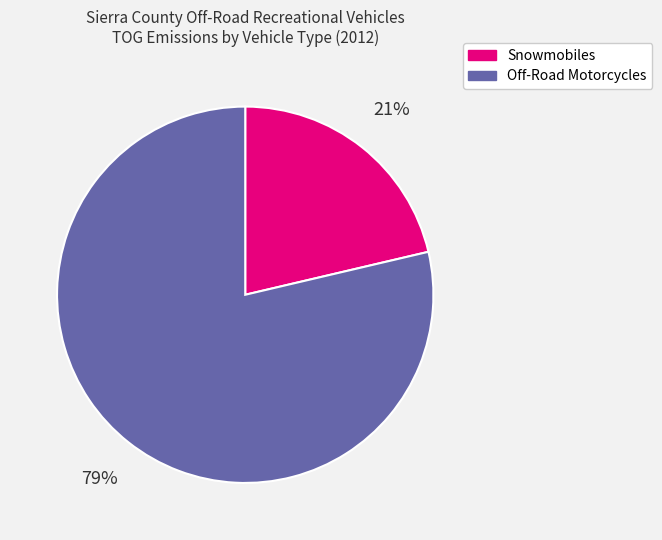

What is the smallest slice in the pie chart?

Snowmobiles